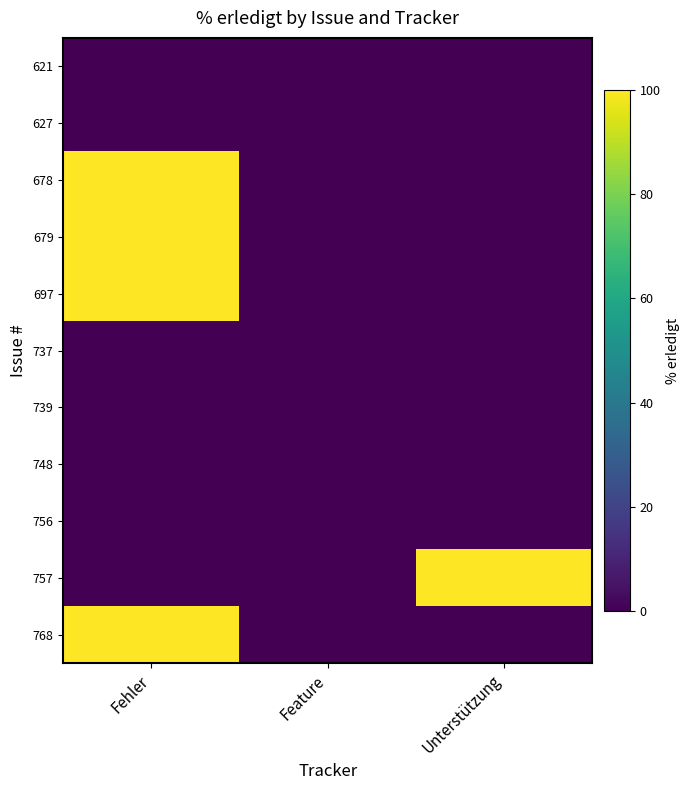

At Fehler, list the series in order from smallest to largest.

621, 627, 737, 739, 748, 756, 757, 678, 679, 697, 768